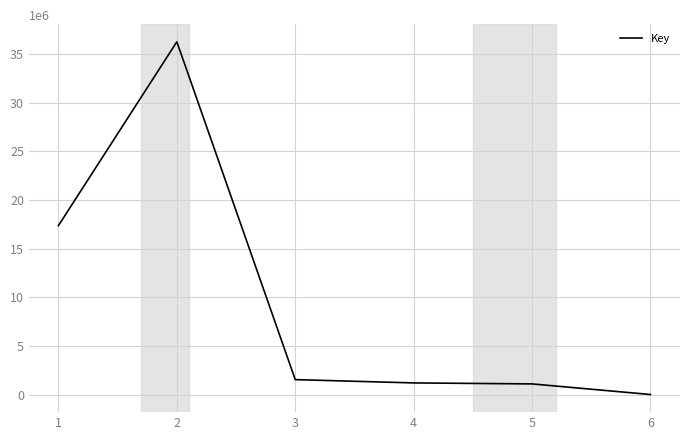

At which category does the data reach its first local peak?

2